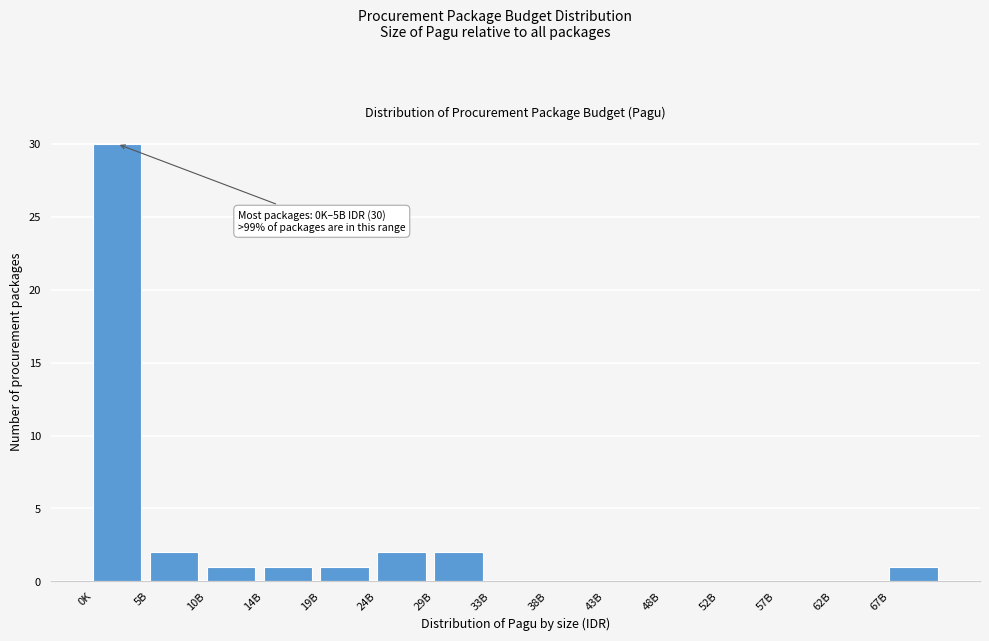

Reading right to left, extract all data points from this chart.

67B=1	62B=0	57B=0	52B=0	48B=0	43B=0	38B=0	33B=0	29B=2	24B=2	19B=1	14B=1	10B=1	5B=2	0K=30